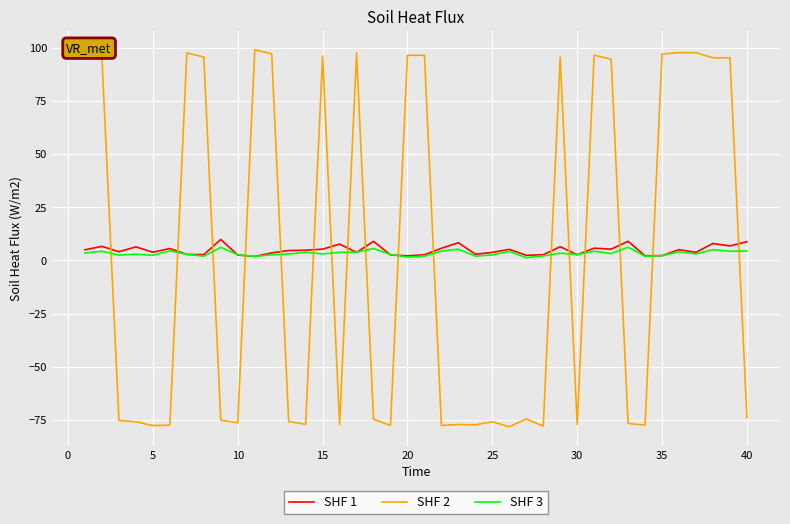

Which series has the widest spread of values?

SHF 2